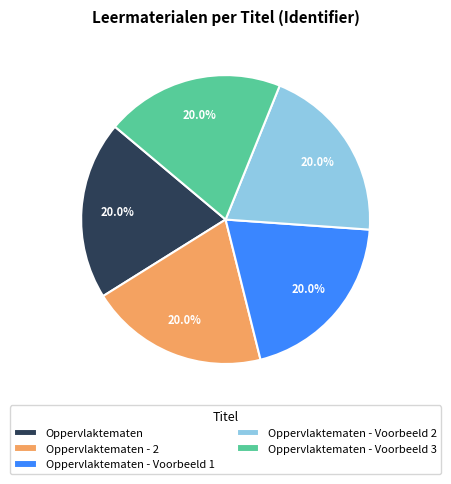

What percentage do Oppervlaktematen and Oppervlaktematen - Voorbeeld 1 together represent?

40.0%